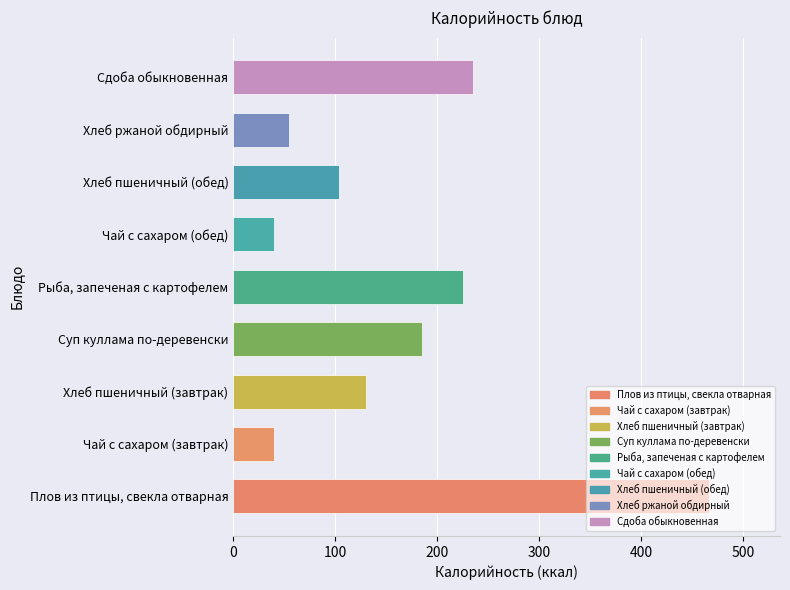

Count the number of data series in this chart.

1